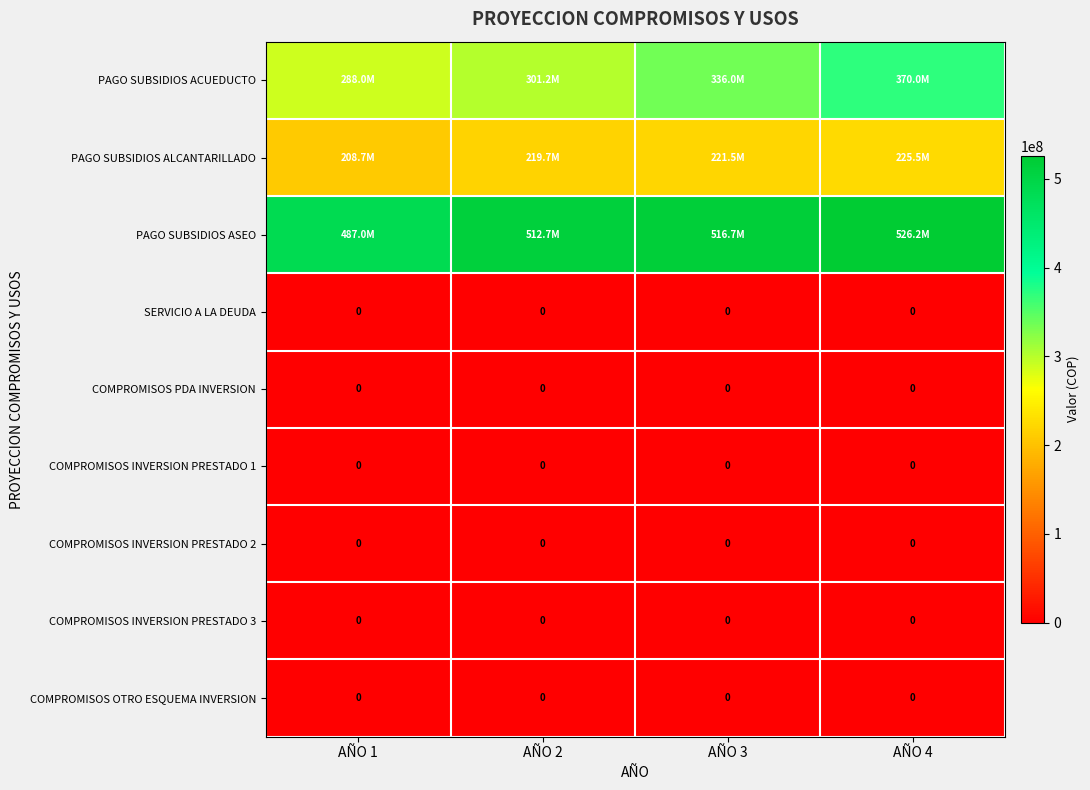

At which category does the chart reach its minimum across all series?

AÑO 1